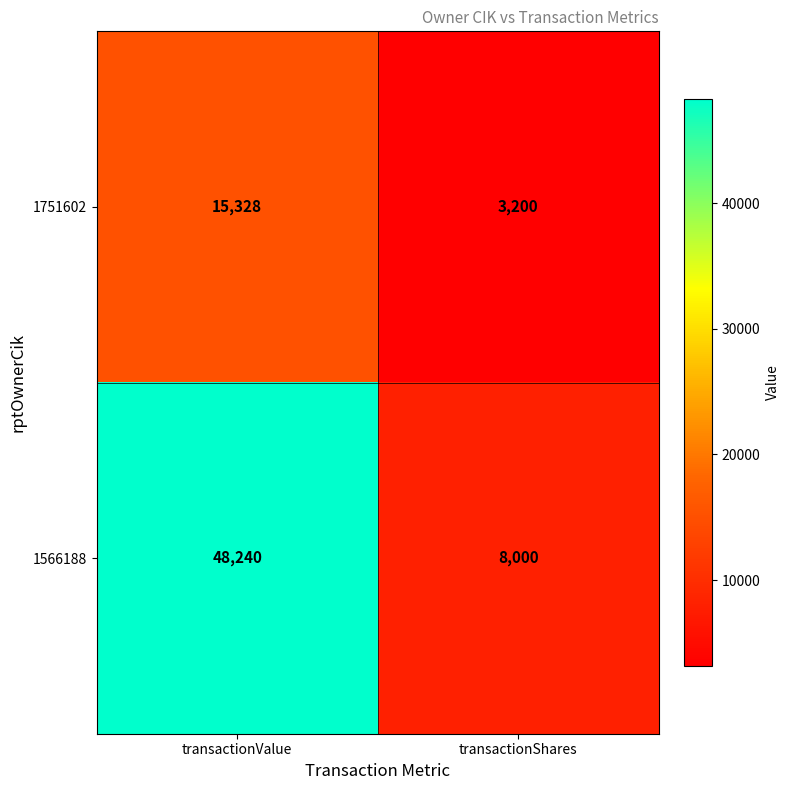

Count the number of data series in this chart.

2